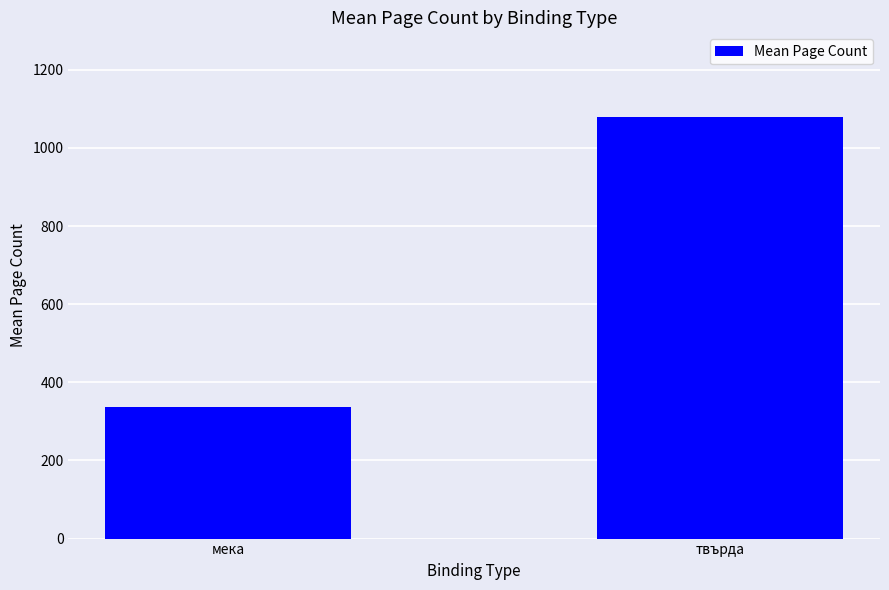

What is the average value?

708.9